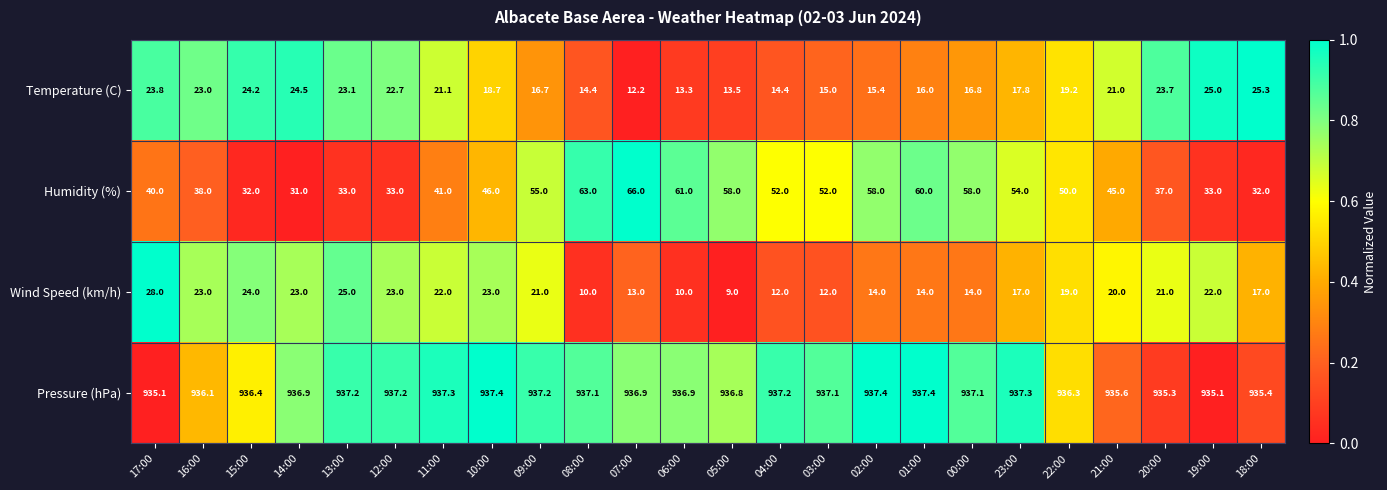

Is it true that Pressure (hPa) equals 1259.7 at 18:00?

False